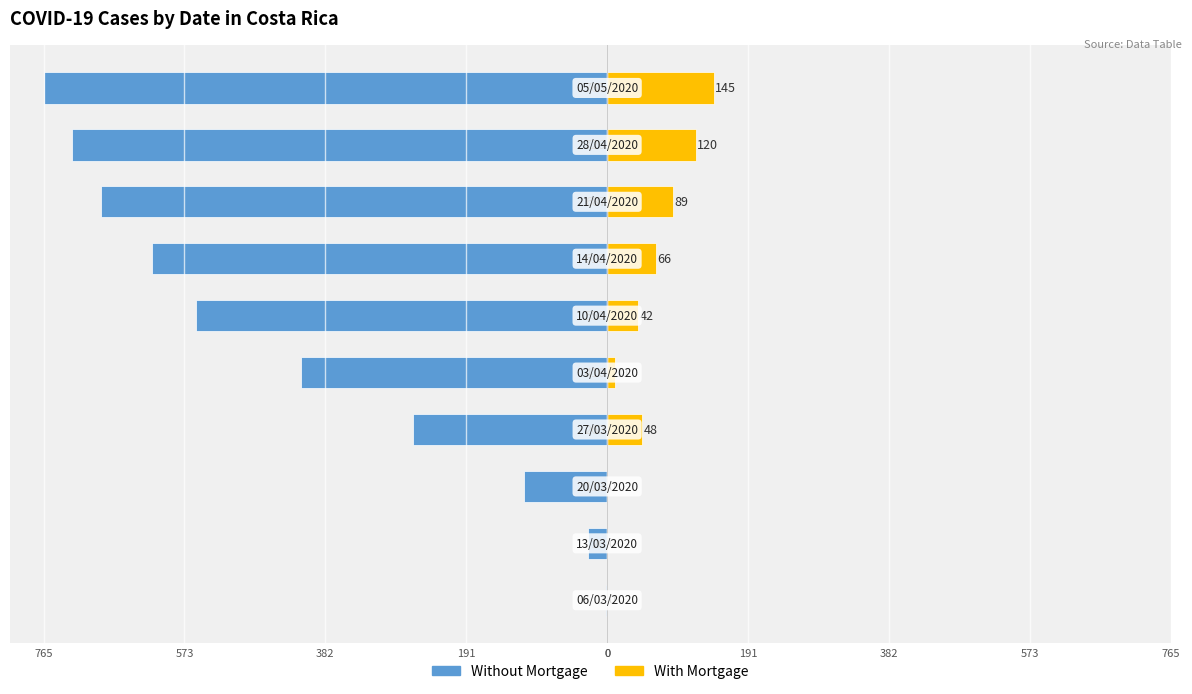

How many values in the With Mortgage series are below 48?

5